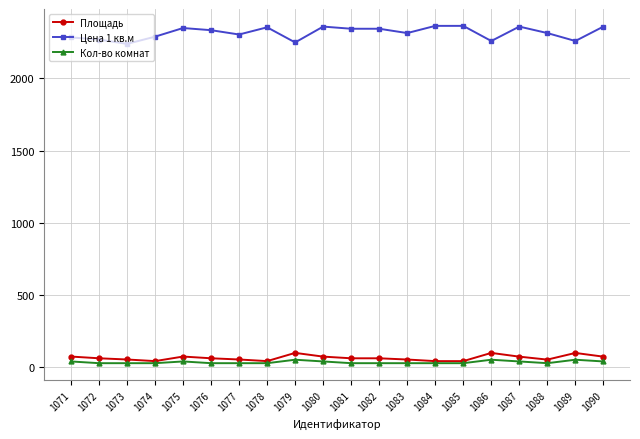

Does the chart have visible grid lines?

Yes